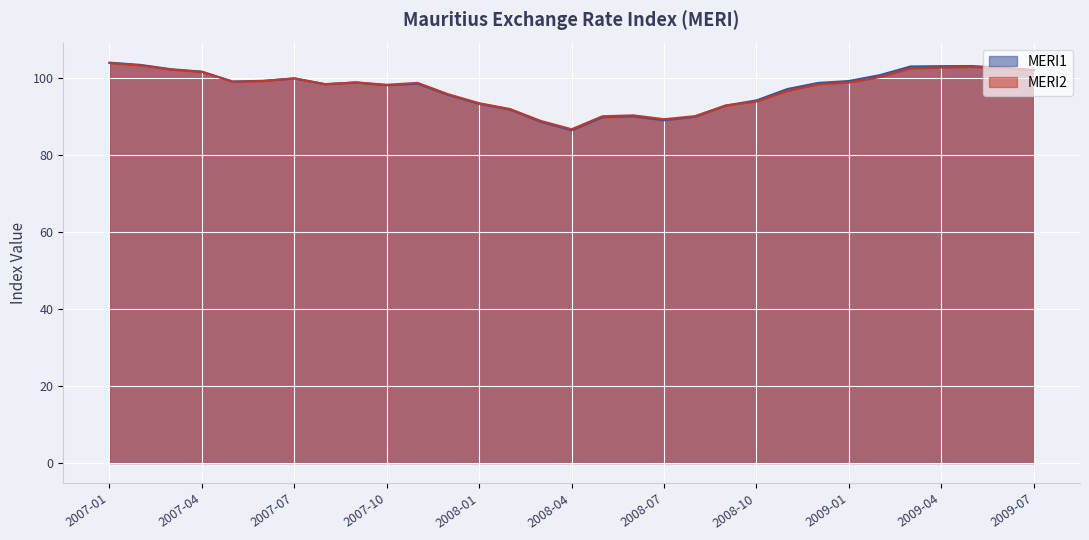

What is the total value across all series at 2008-03?

177.6